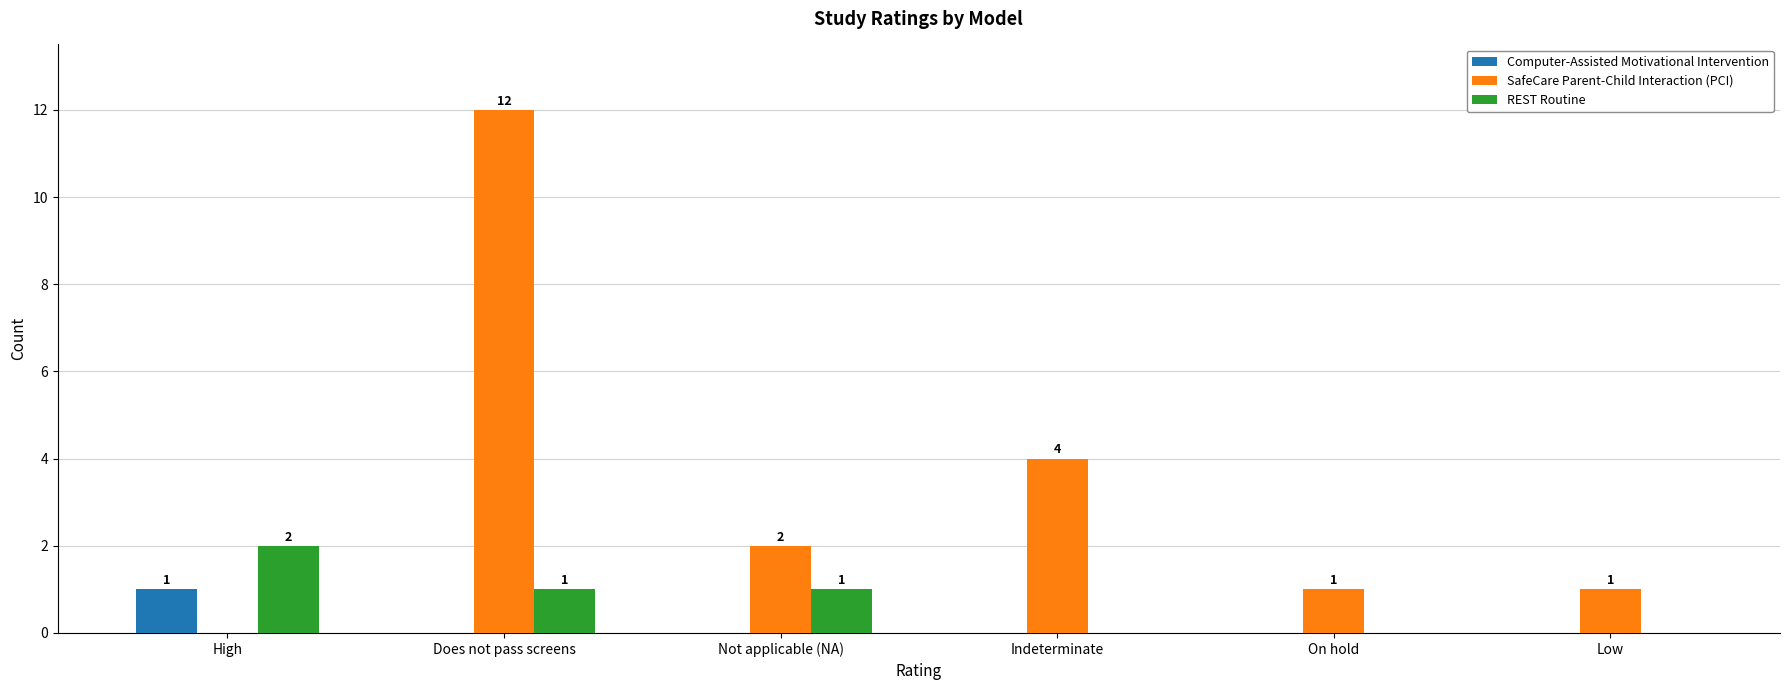

How many distinct data groups are displayed?

3